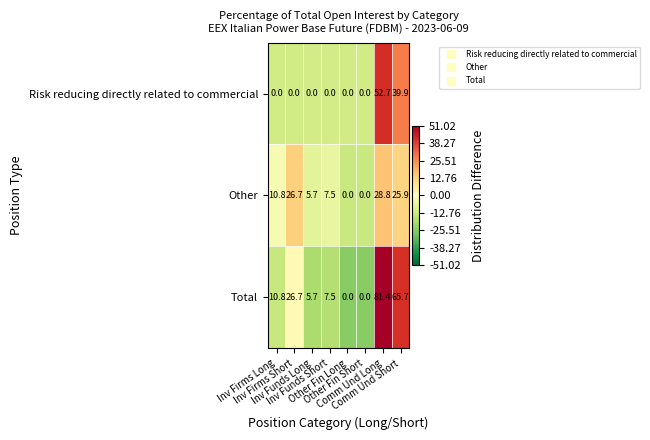

What is the greatest value displayed?

81.4